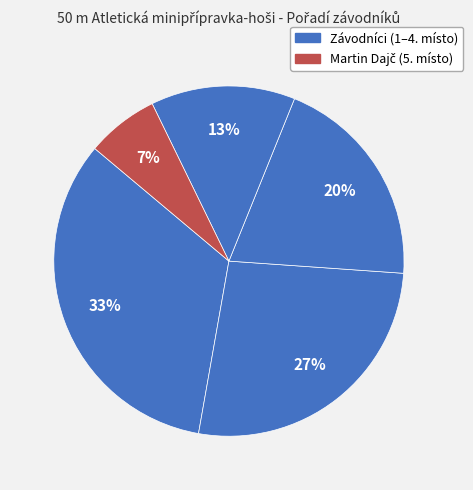

Count the number of slices in the pie.

5